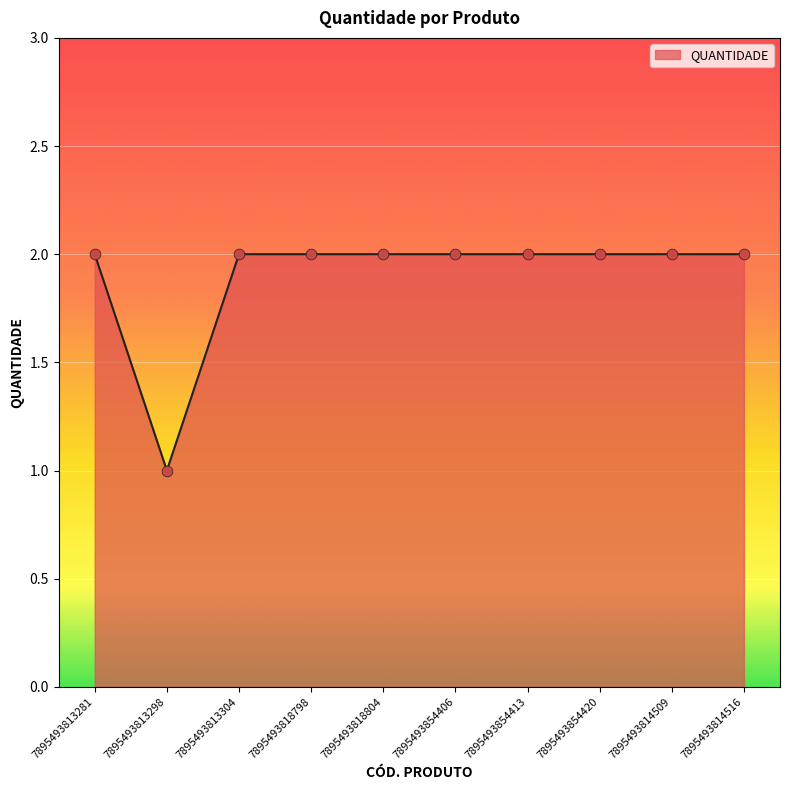

Approximately how many times larger is the value at 7895493813281 compared to 7895493854420?

1.0